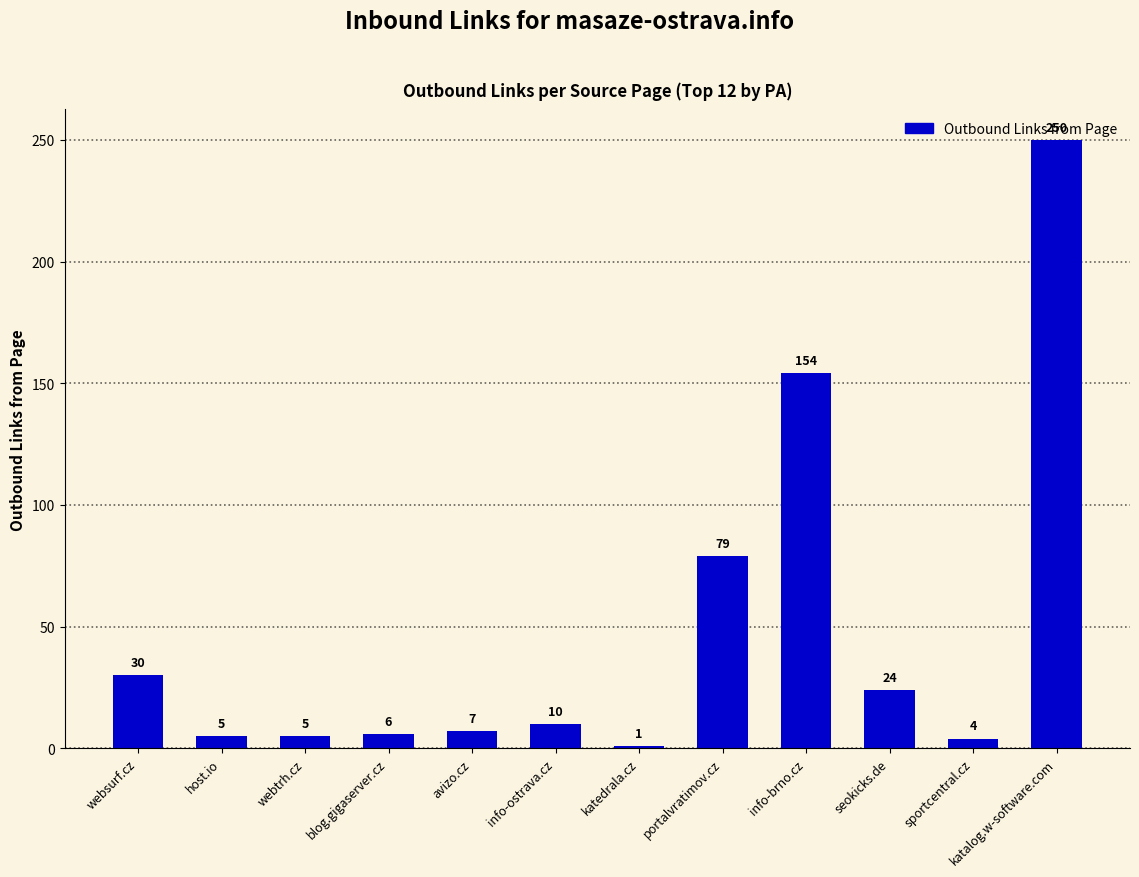

What is the average value?

48